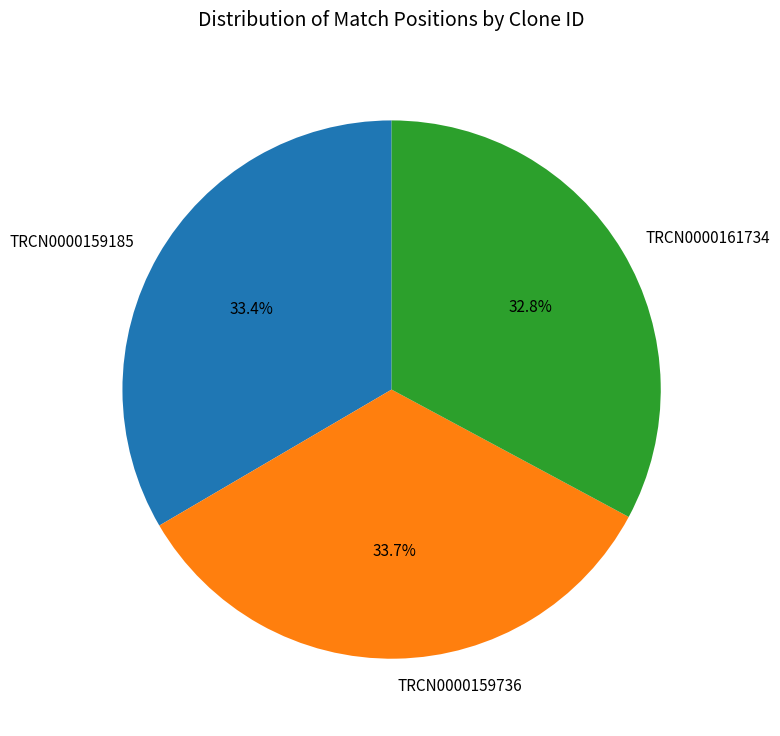

What is the smallest slice in the pie chart?

TRCN0000161734